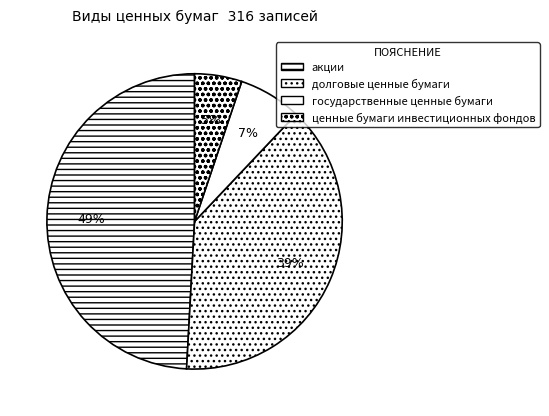

Does ценные бумаги инвестиционных фондов represent more than half of the total?

No